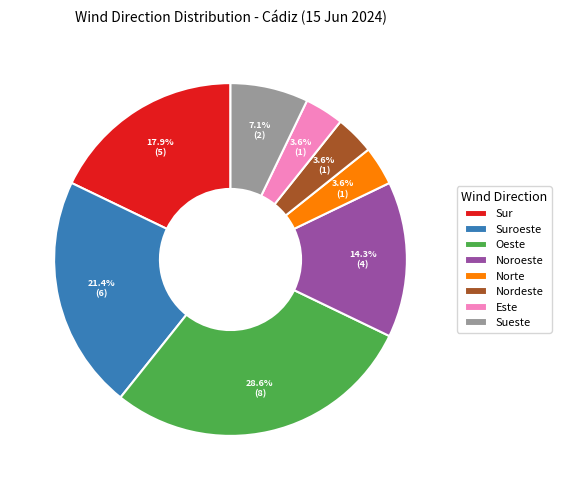

To the nearest percent, what is the difference between the Oeste and Nordeste slice percentages?

25%